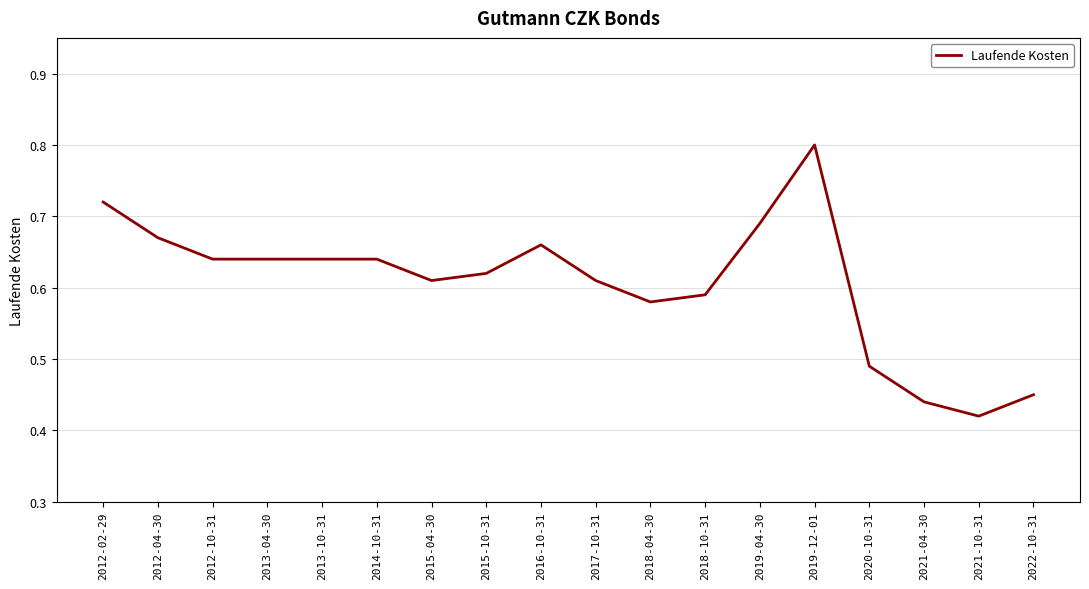

The chart shows a value of 0.3 at 2021-04-30. True or false?

False